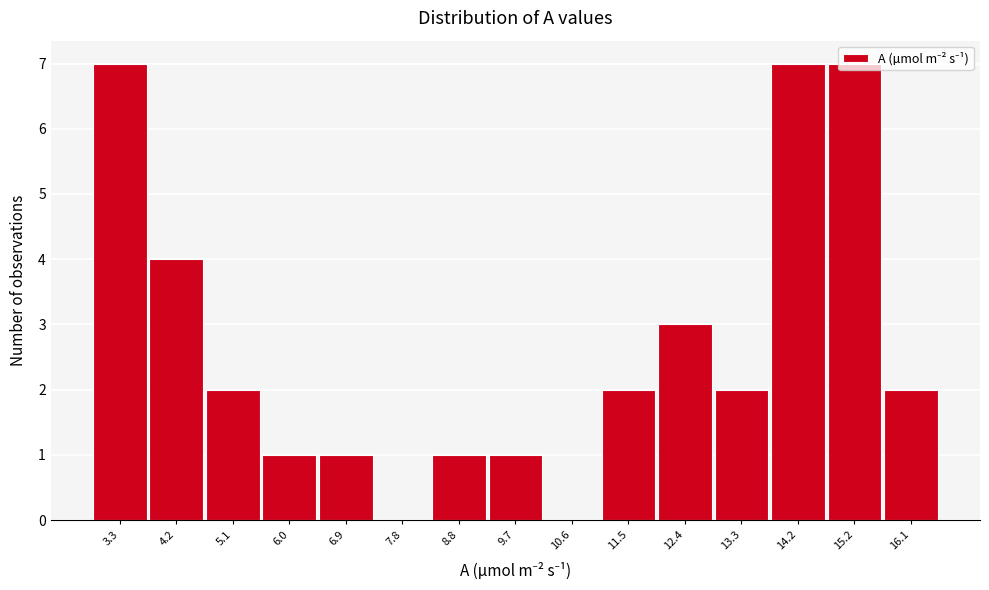

What is the sum of all values?

40